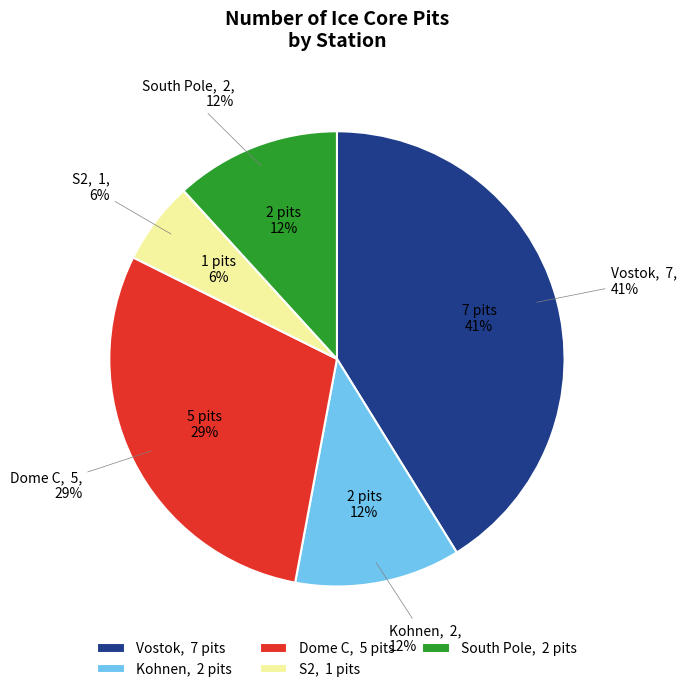

Is there any slice that represents more than half of the pie?

No